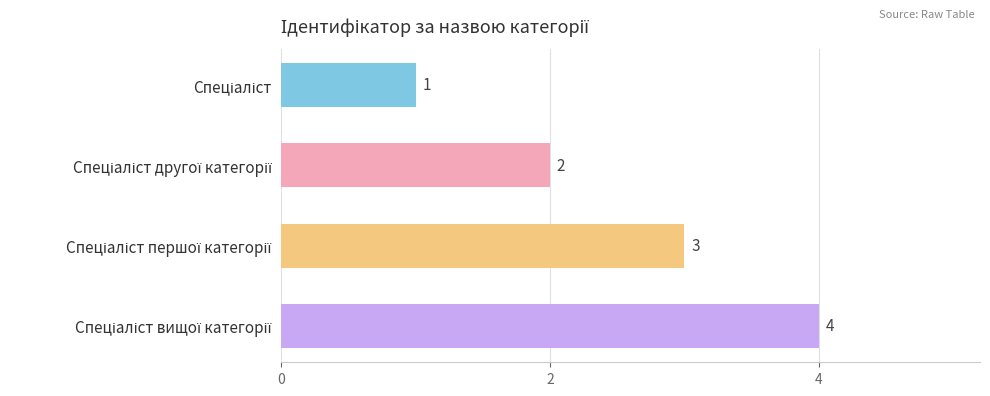

What is the value of the 4th bar from the top?

4